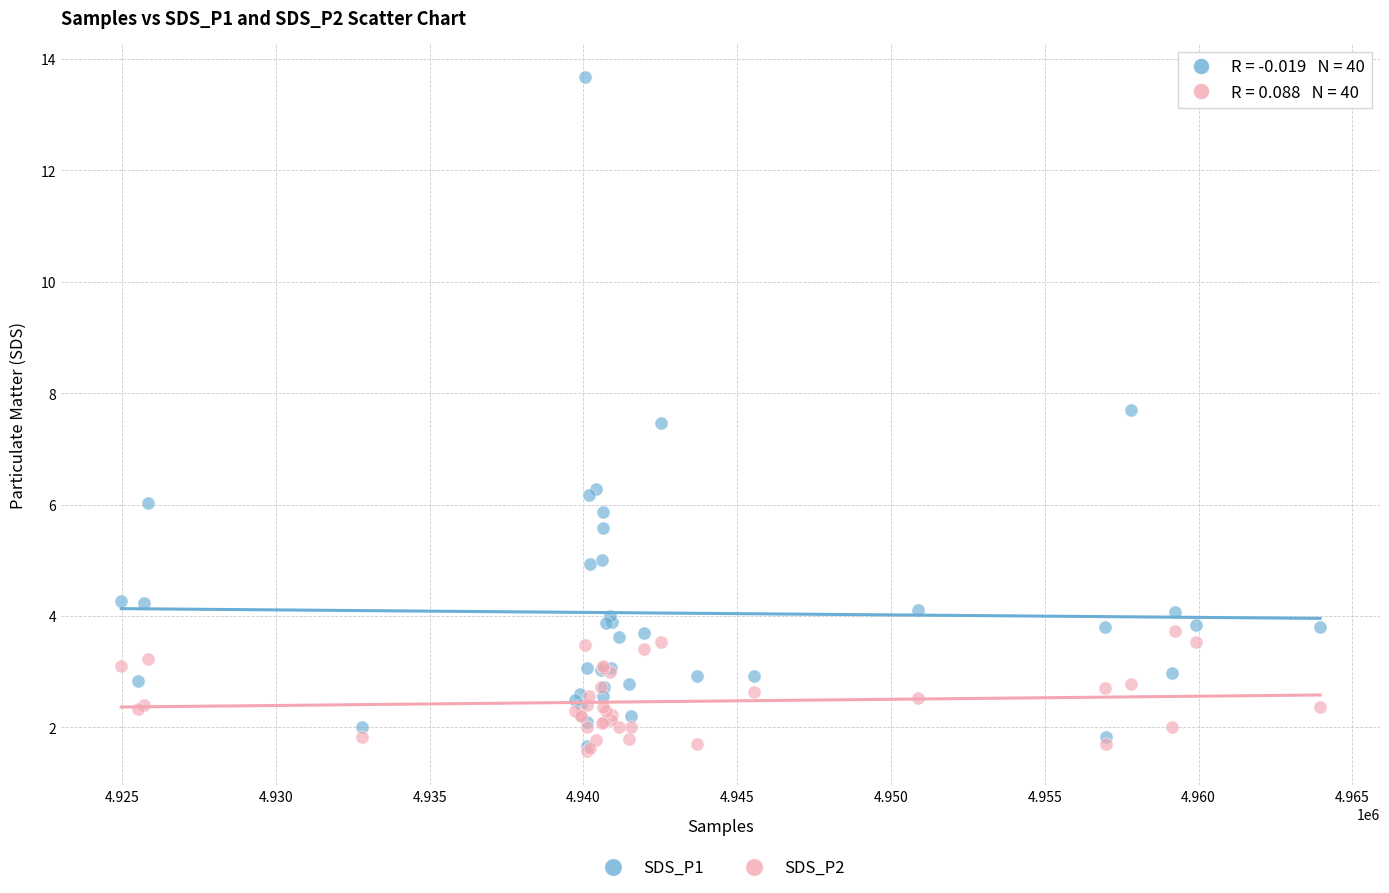

Across all series, what Y value is closest to 7?

7.5